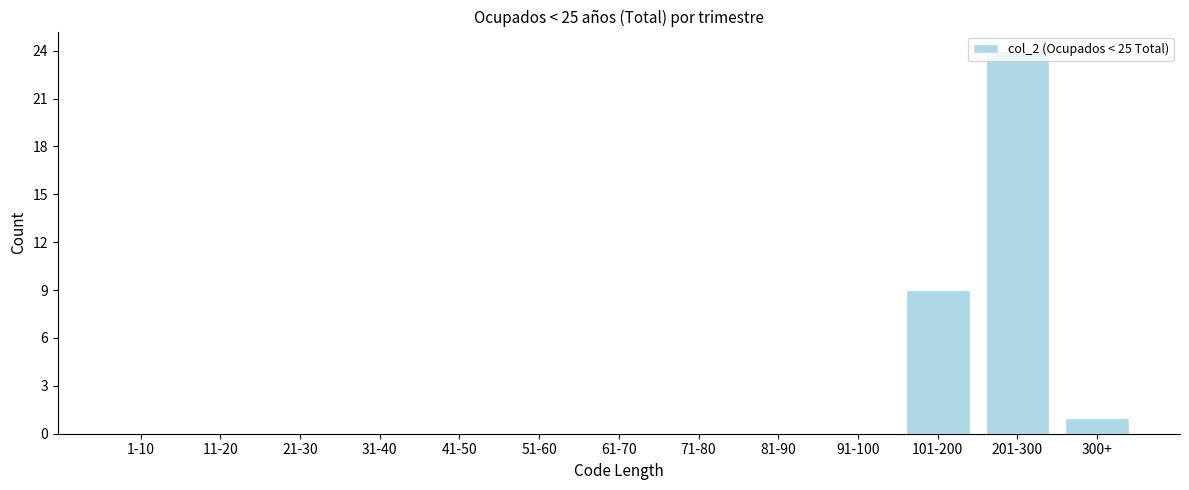

Between 21-30 and 300+, which is larger?

300+